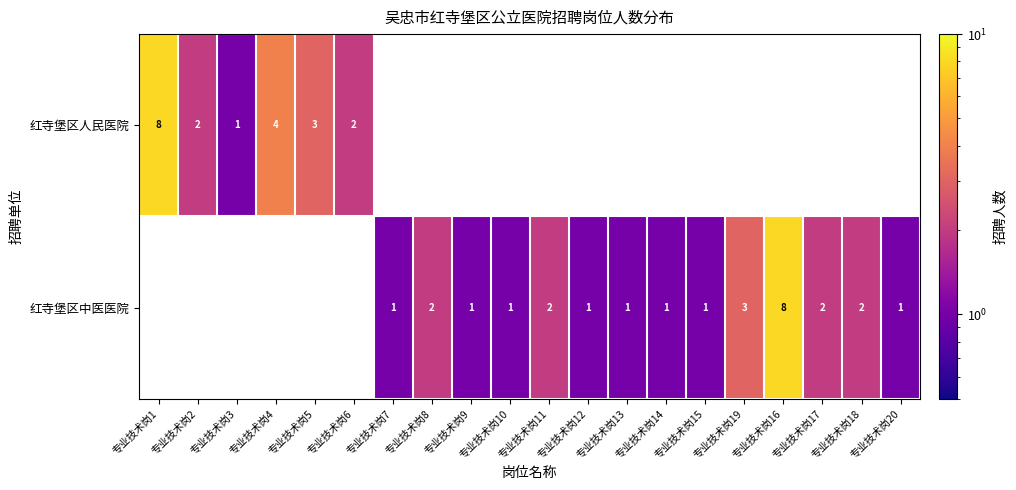

What is the sum of the 红寺堡区中医医院 values at 专业技术岗15 and 专业技术岗17?

3